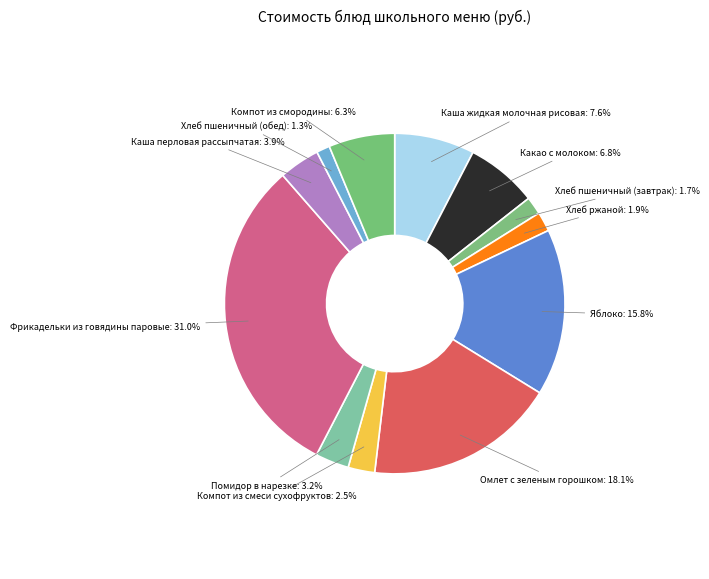

Is Каша перловая рассыпчатая the majority of the pie?

No